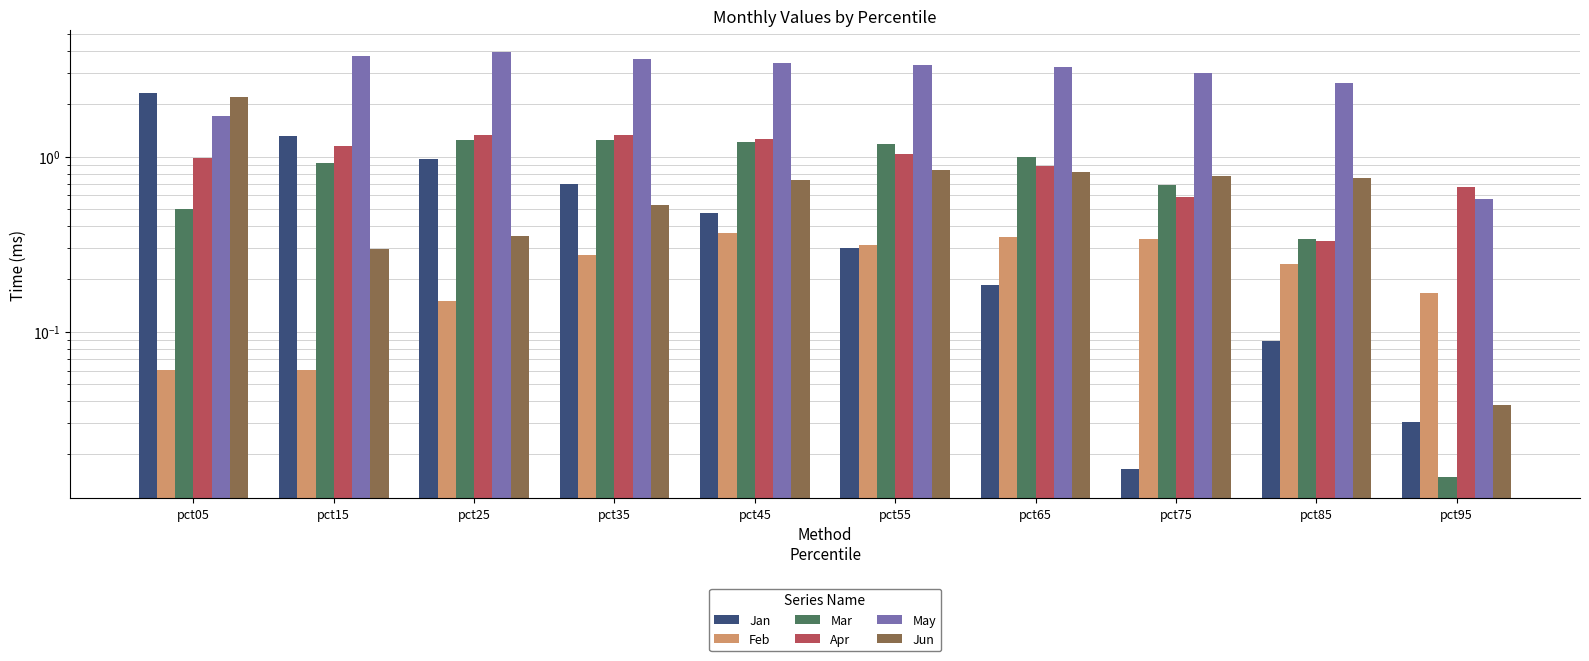

Which series has the largest total across all categories?

May